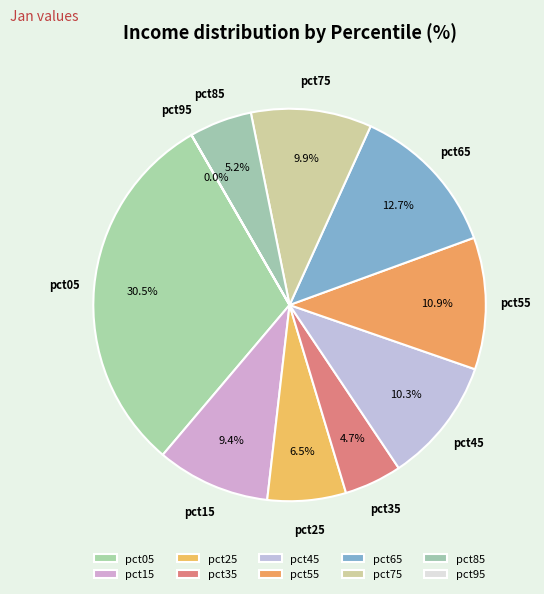

Is it true that pct65 is 24% of the pie?

False